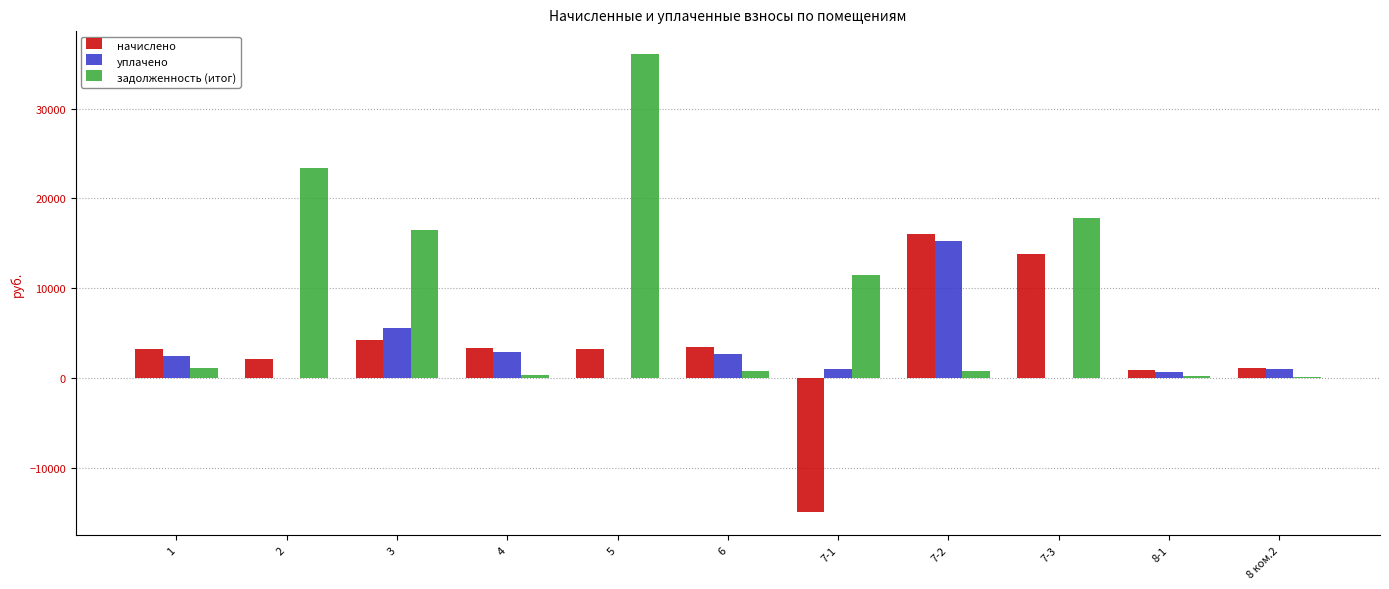

What is the maximum value for задолженность (итог)?

36073.8